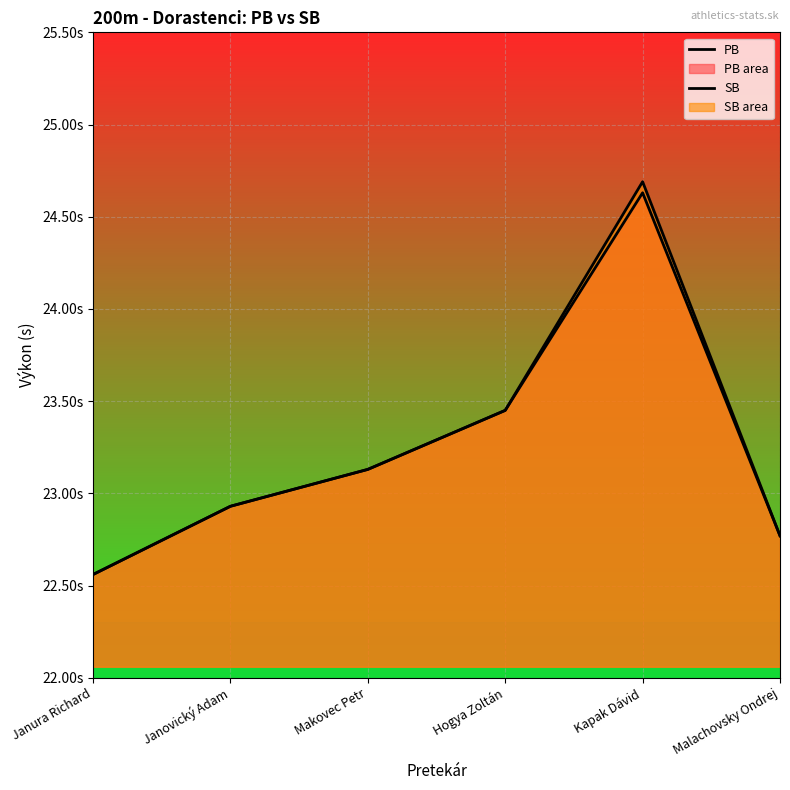

What is the label of the 4th point from the right?

Makovec Petr